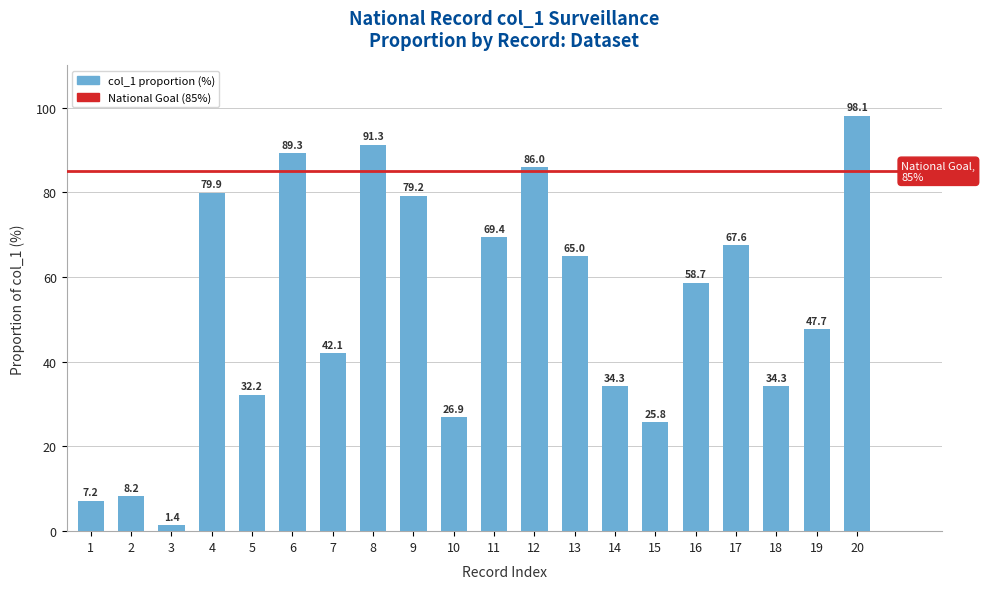

Is it true that the value at 18 is 34.3?

True